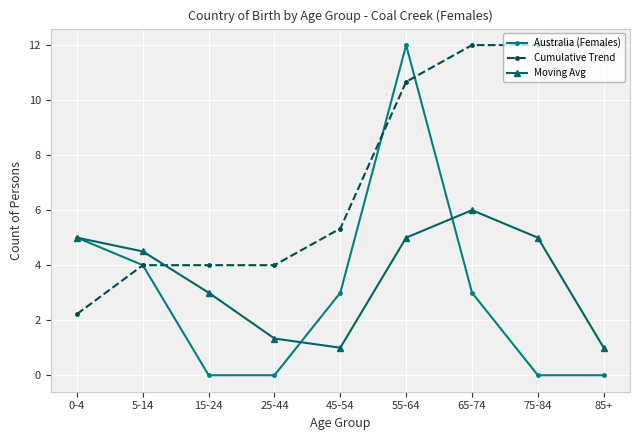

What value does the Moving Avg series have at 15-24?

3.0